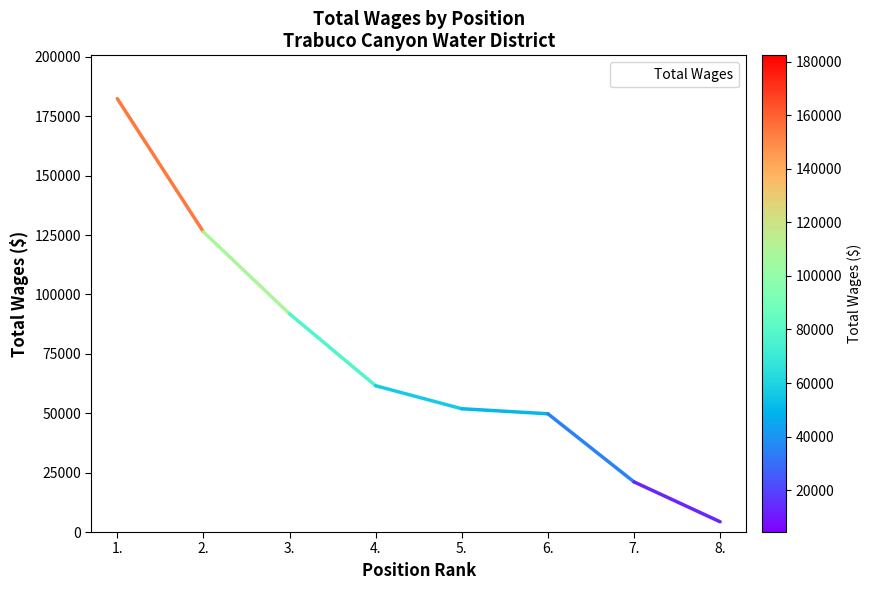

The chart shows a value of 51899 at 5.. True or false?

True